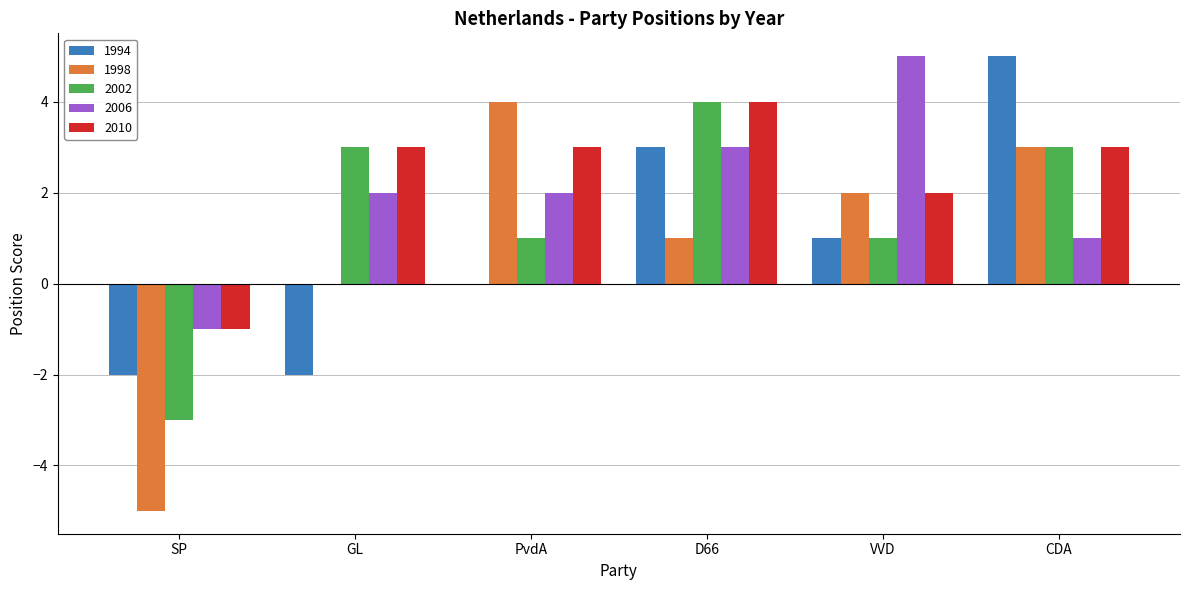

Reading left to right, extract all data points from this chart.

1994: SP=-2	GL=-2	PvdA=0	D66=3	VVD=1	CDA=5
1998: SP=-5	GL=0	PvdA=4	D66=1	VVD=2	CDA=3
2002: SP=-3	GL=3	PvdA=1	D66=4	VVD=1	CDA=3
2006: SP=-1	GL=2	PvdA=2	D66=3	VVD=5	CDA=1
2010: SP=-1	GL=3	PvdA=3	D66=4	VVD=2	CDA=3